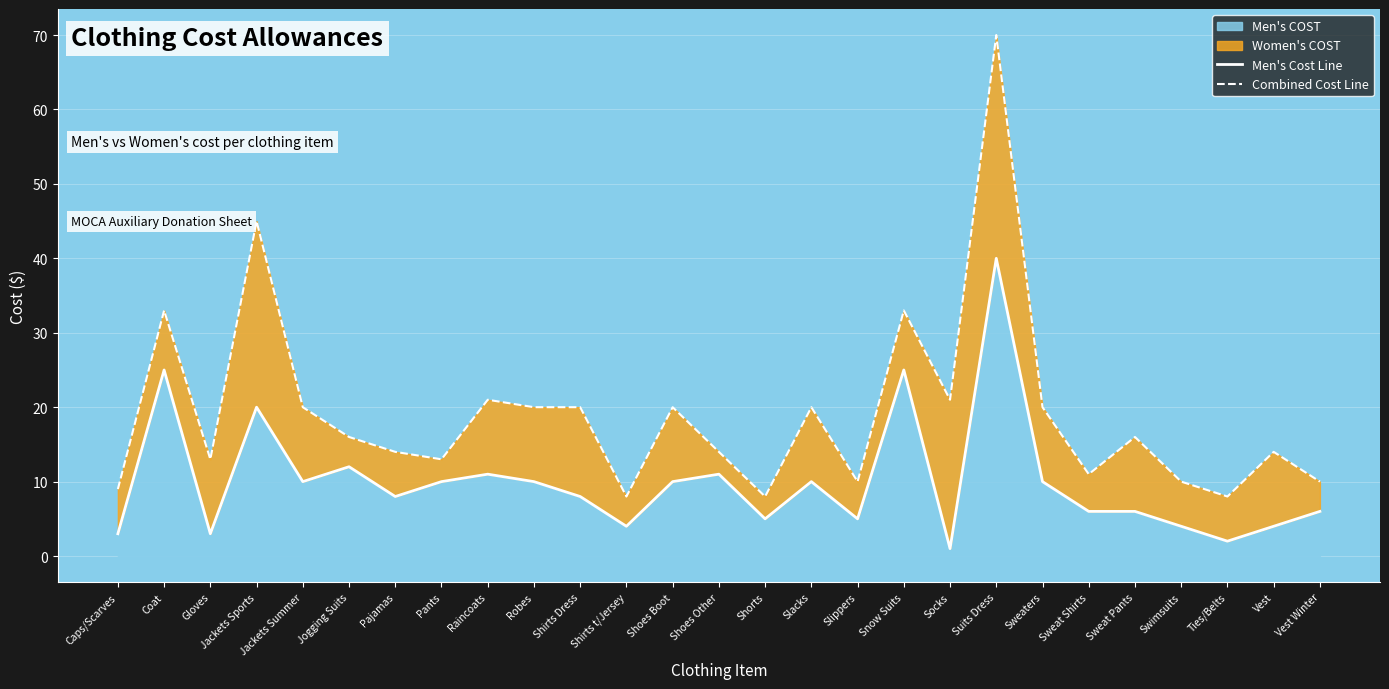

Where is the first local maximum for Combined Cost Line?

Coat